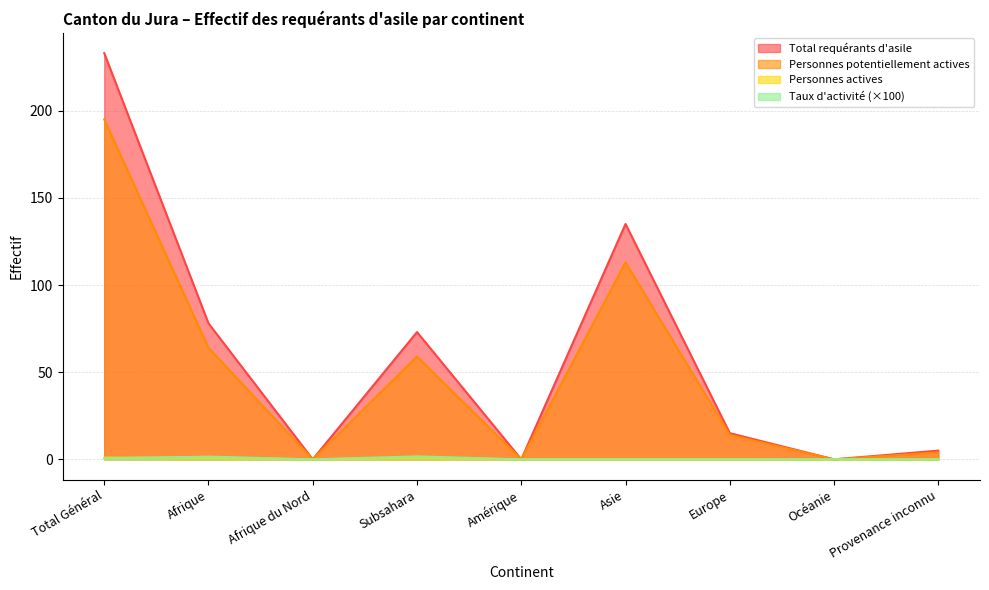

Which has a higher value, Total Général or Asie?

Total Général